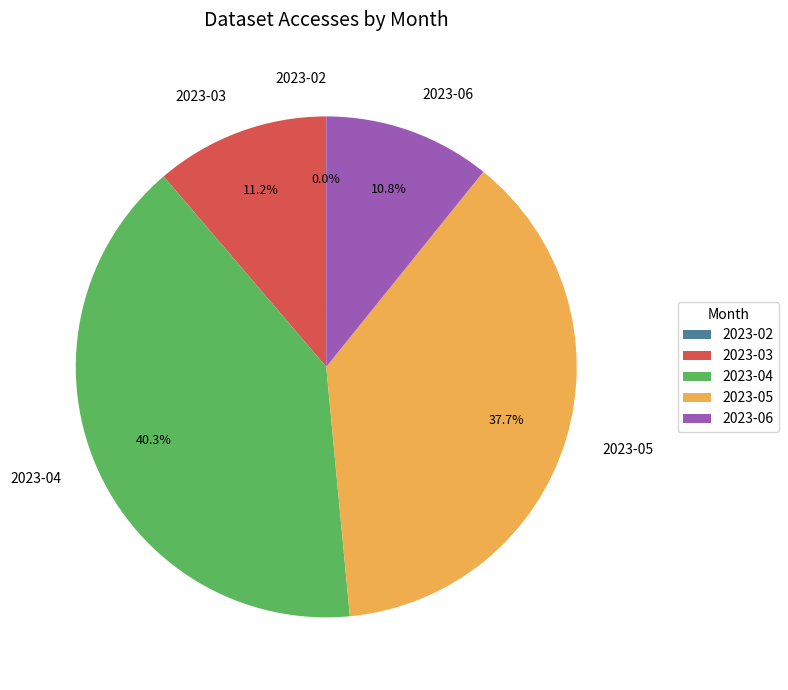

Does 2023-06 account for over 50% of the chart?

No